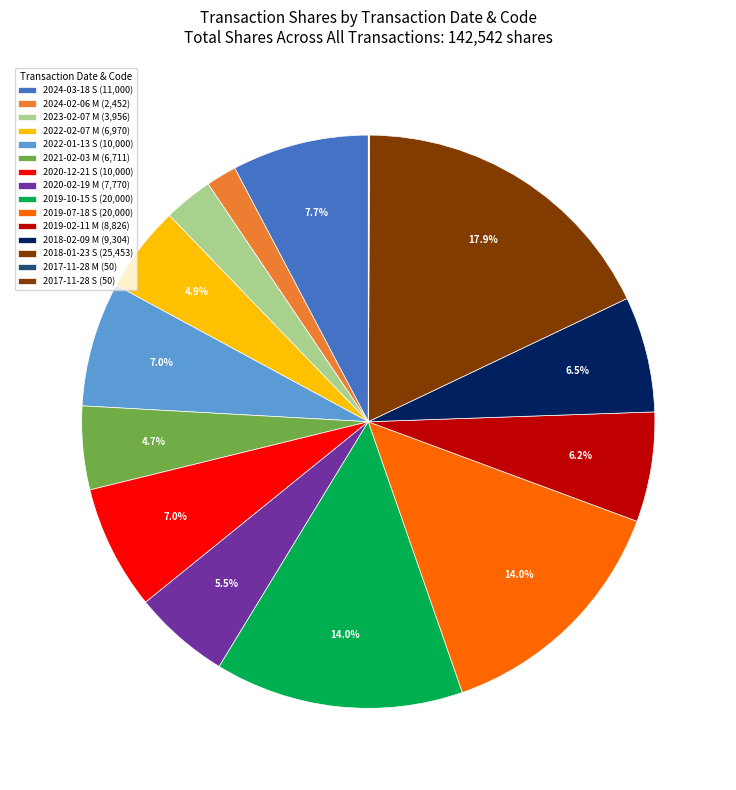

True or false: 2023-02-07 M accounts for 3% of the total.

True